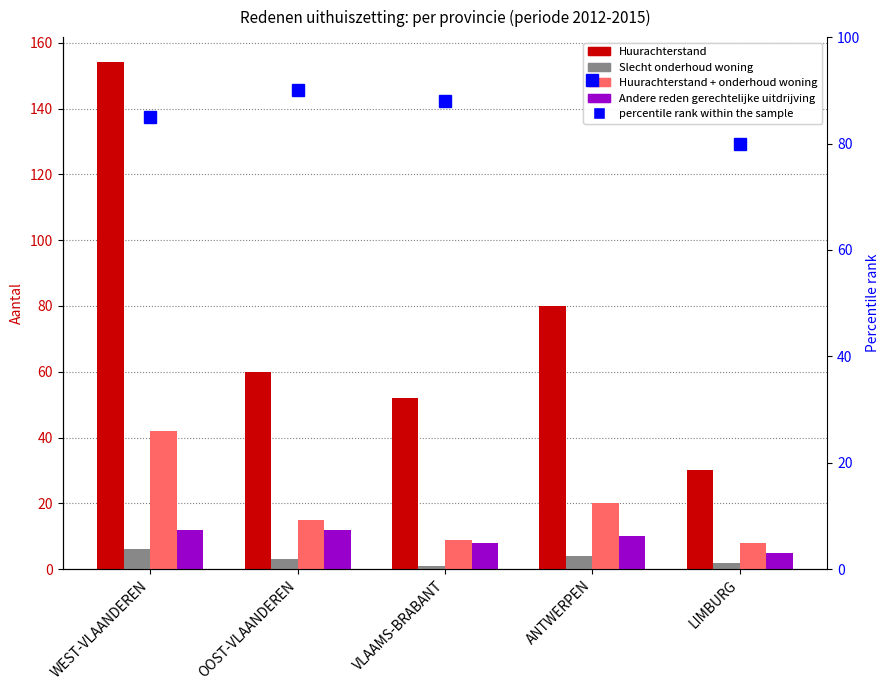

Reading right to left, what are all the values shown in this chart?

Huurachterstand: LIMBURG=30	ANTWERPEN=80	VLAAMS-BRABANT=52	OOST-VLAANDEREN=60	WEST-VLAANDEREN=154
Slecht onderhoud woning: LIMBURG=2	ANTWERPEN=4	VLAAMS-BRABANT=1	OOST-VLAANDEREN=3	WEST-VLAANDEREN=6
Huurachterstand + onderhoud woning: LIMBURG=8	ANTWERPEN=20	VLAAMS-BRABANT=9	OOST-VLAANDEREN=15	WEST-VLAANDEREN=42
Andere reden gerechtelijke uitdrijving: LIMBURG=5	ANTWERPEN=10	VLAAMS-BRABANT=8	OOST-VLAANDEREN=12	WEST-VLAANDEREN=12
percentile rank within the sample: LIMBURG=80	ANTWERPEN=92	VLAAMS-BRABANT=88	OOST-VLAANDEREN=90	WEST-VLAANDEREN=85